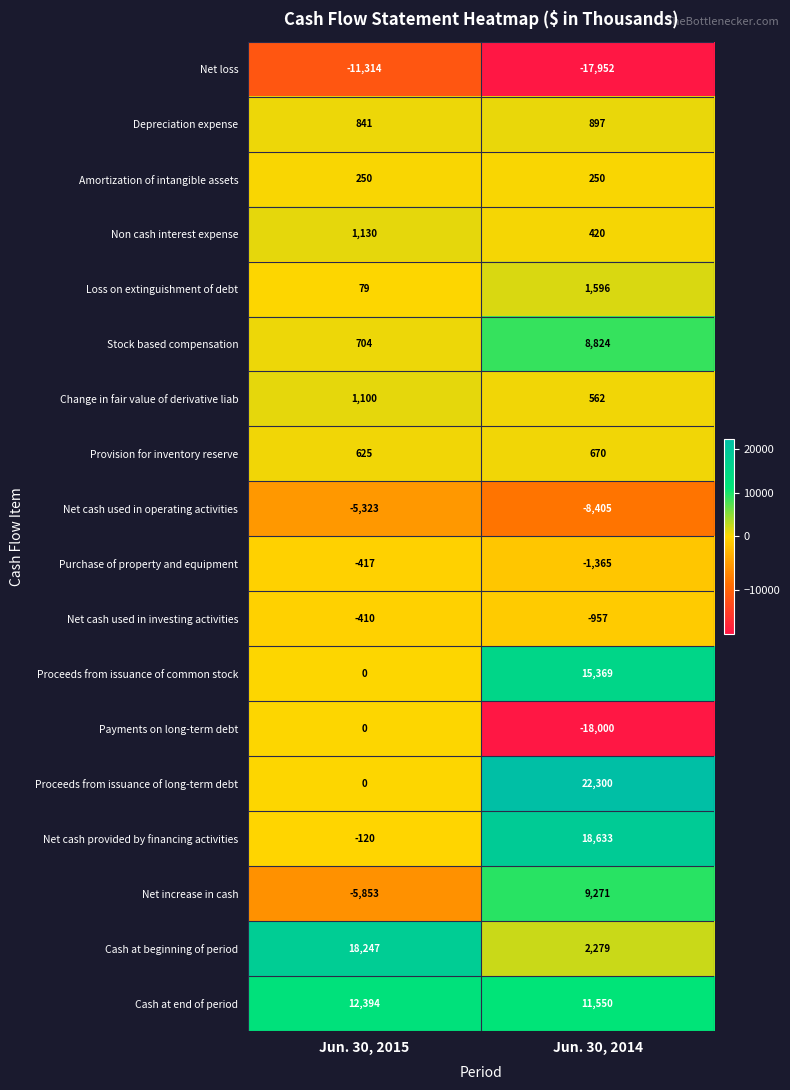

What is the difference between the maximum and minimum values in the Cash at beginning of period series?

15968